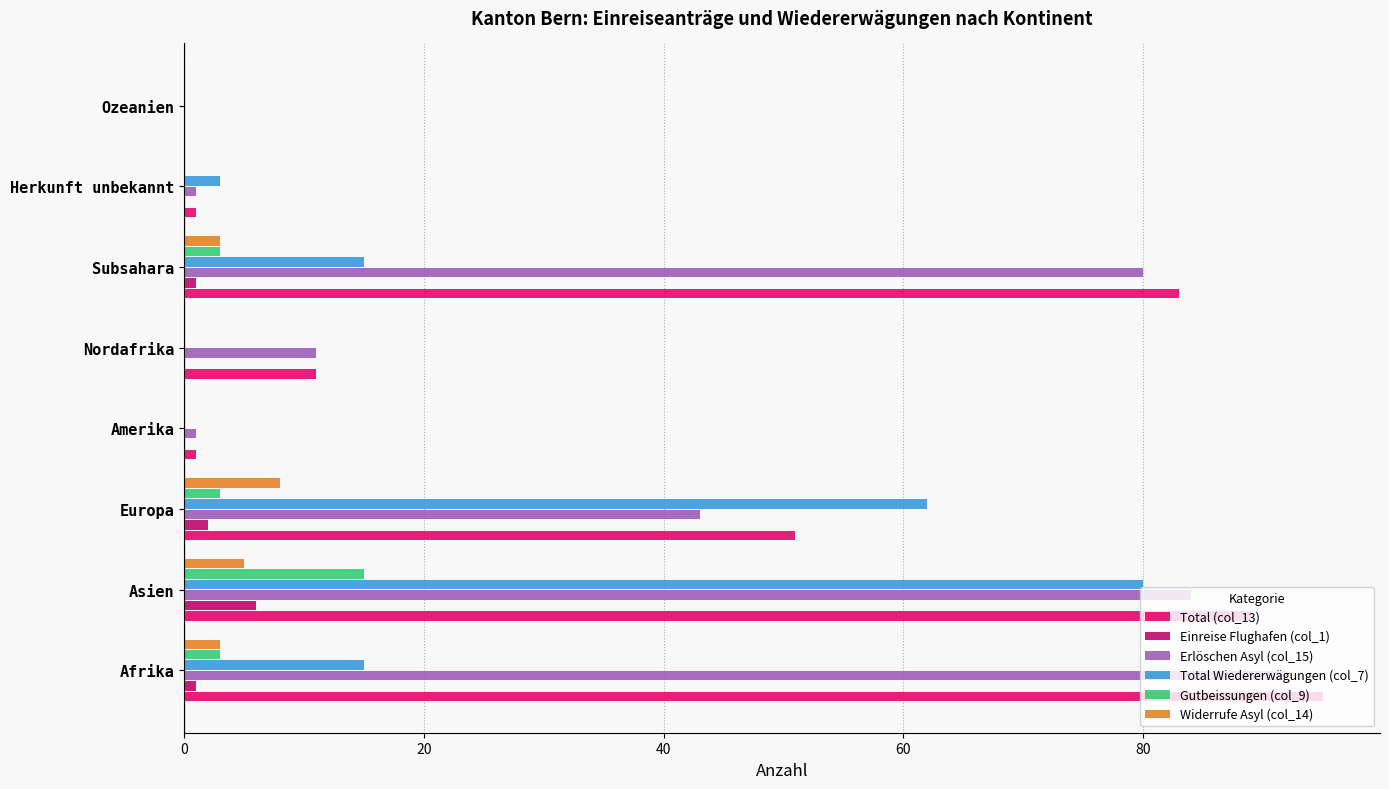

Where is Total (col_13) nearest to the value 47?

Europa